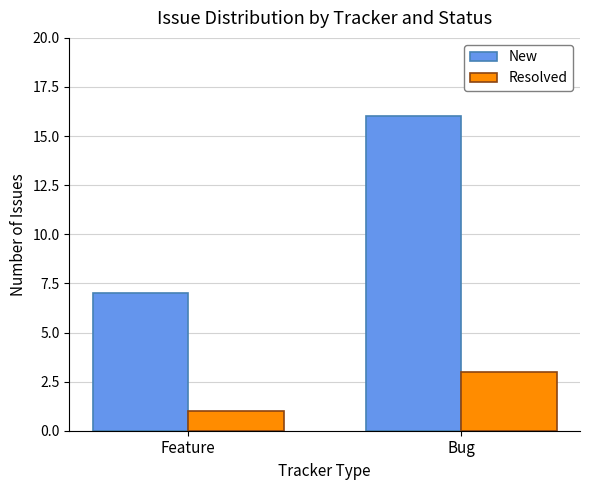

Reading left to right, list all the values displayed in this chart.

New: Feature=7	Bug=16
Resolved: Feature=1	Bug=3